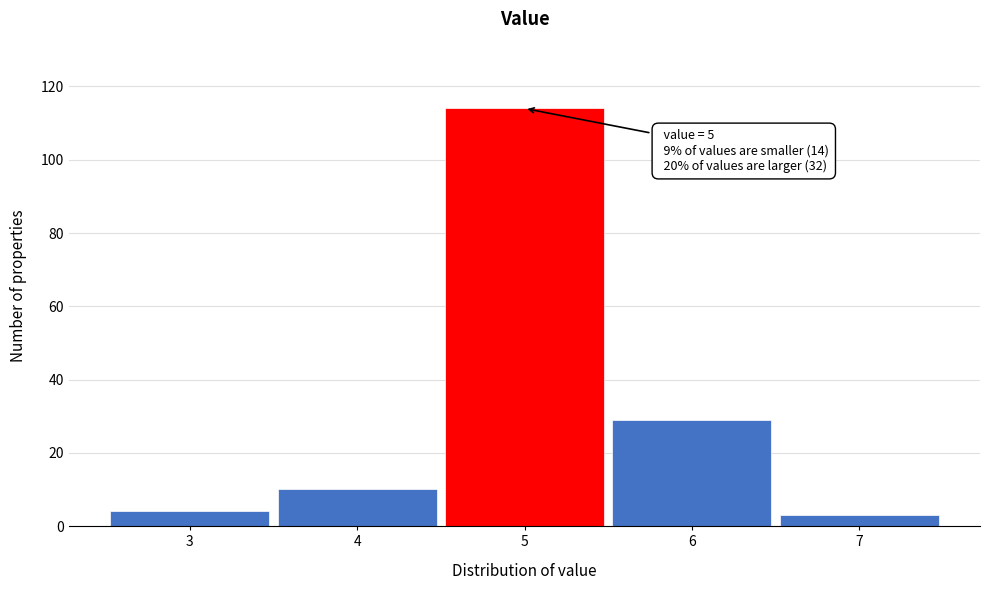

Reading right to left, transcribe all the data shown in this chart.

3	29	114	10	4